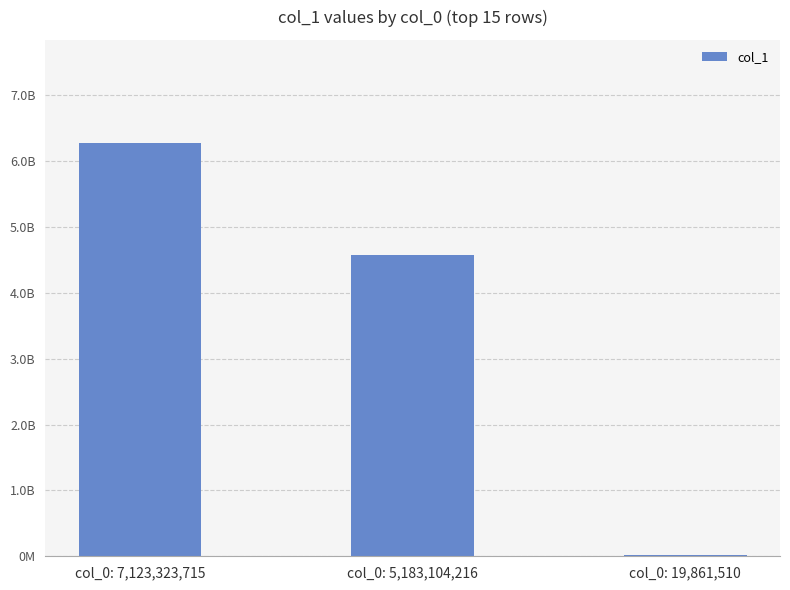

Are the bars horizontal?

No